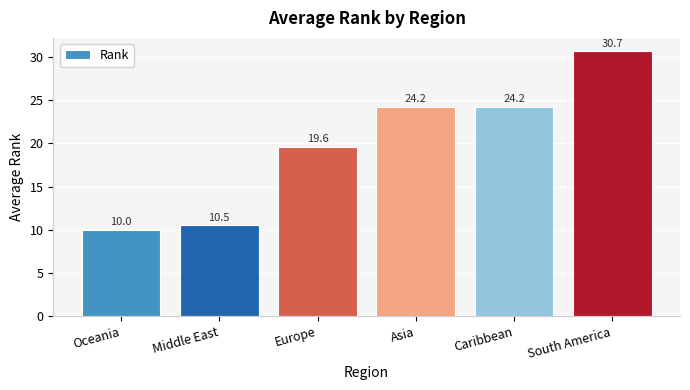

How many bars are there in total?

6